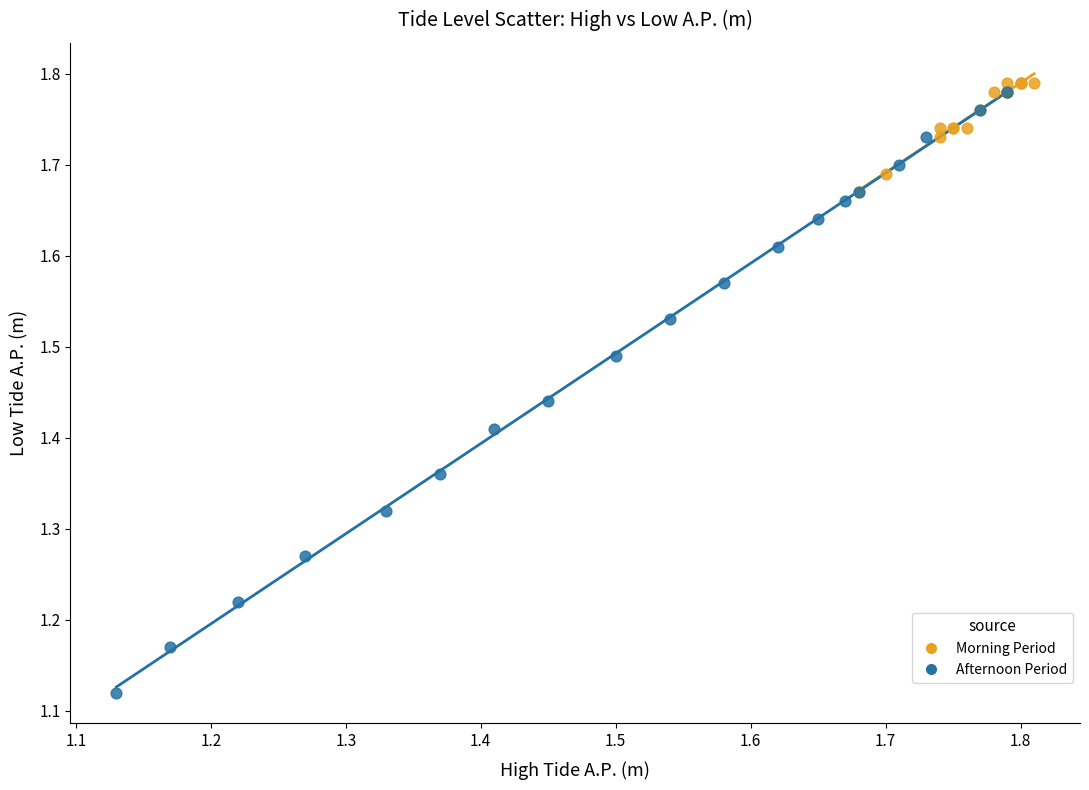

Which series has the widest spread of Y values?

Afternoon Period